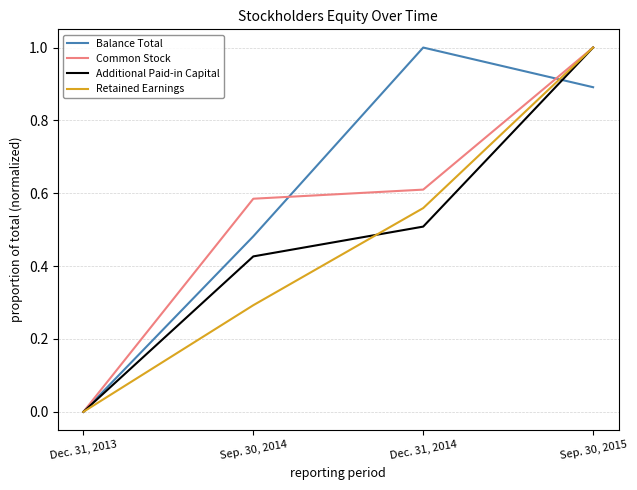

Rank the categories by Retained Earnings value from highest to lowest.

Sep. 30, 2015, Dec. 31, 2014, Sep. 30, 2014, Dec. 31, 2013